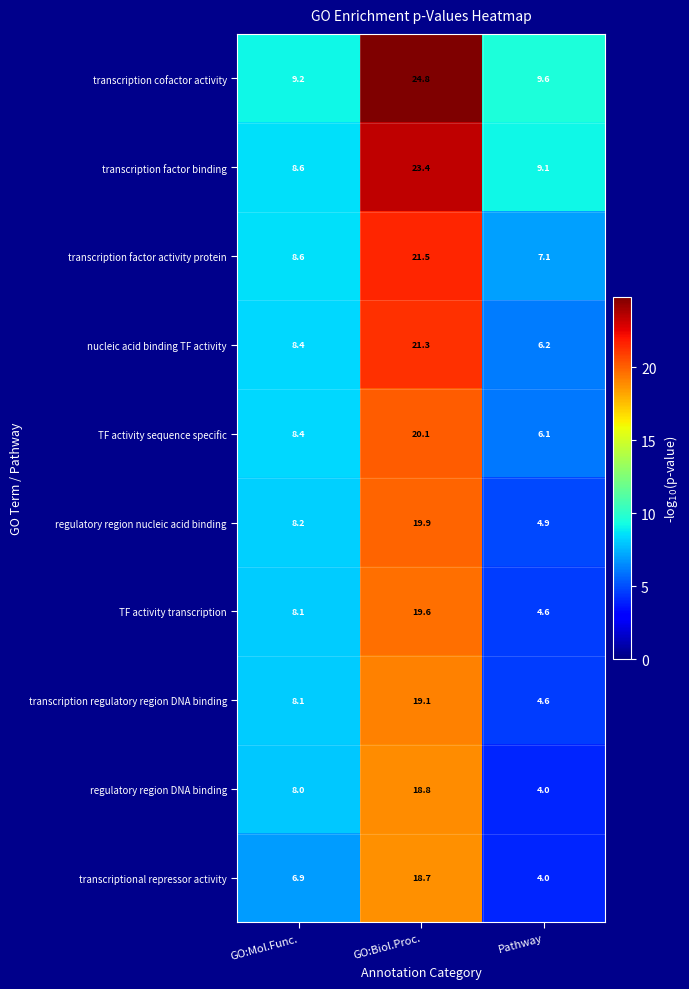

Rank the series by their maximum value, from lowest to highest.

transcriptional repressor activity, regulatory region DNA binding, transcription regulatory region DNA binding, TF activity transcription, regulatory region nucleic acid binding, TF activity sequence specific, nucleic acid binding TF activity, transcription factor activity protein, transcription factor binding, transcription cofactor activity